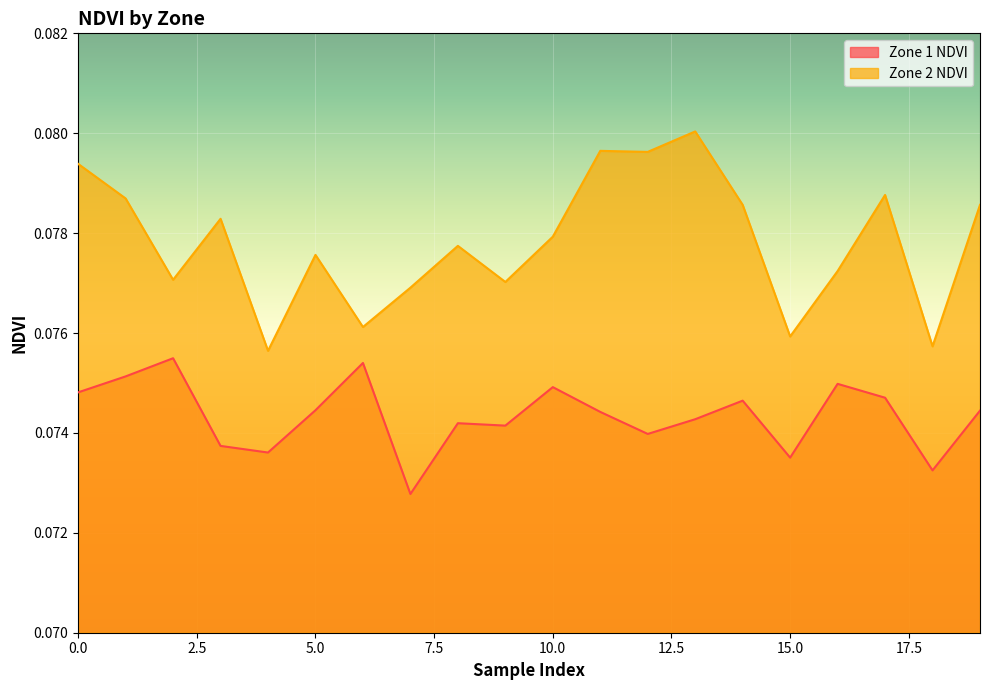

What is the value of the Zone 1 NDVI point at the 10th from the left?

0.1